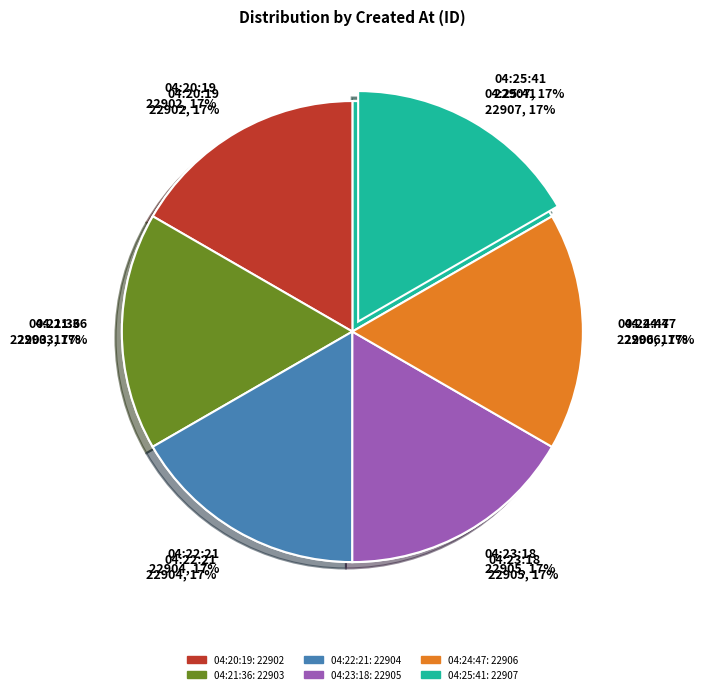

True or false: 04:21:36 accounts for 8% of the total.

False